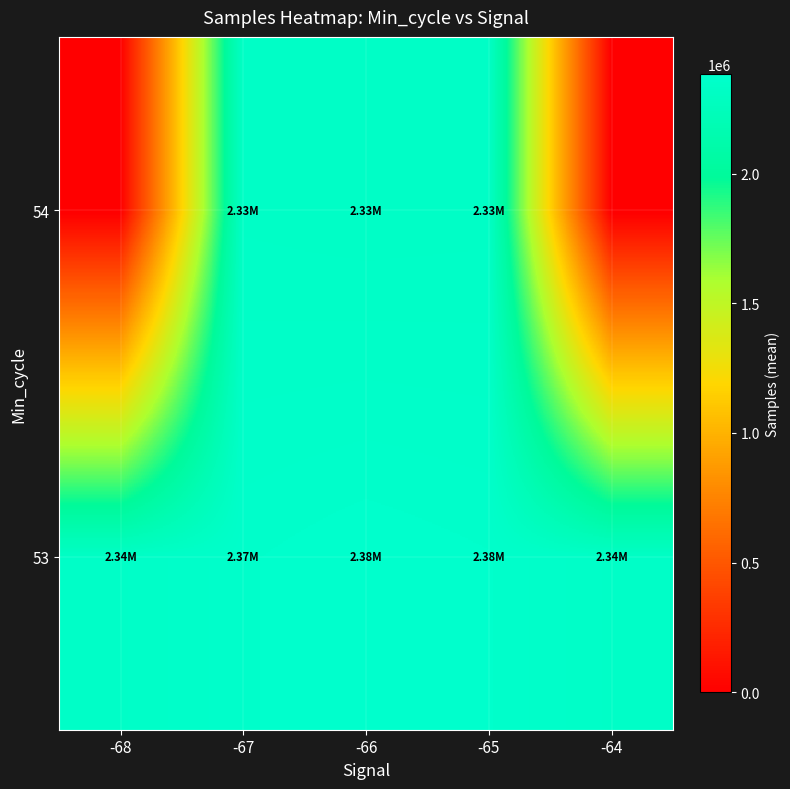

Which series has the largest range (max minus min)?

54